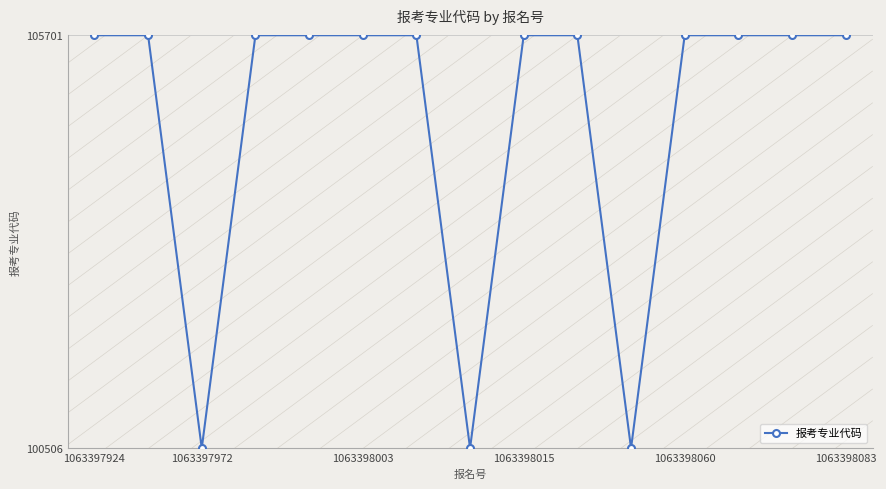

What is the smallest value displayed?

100506